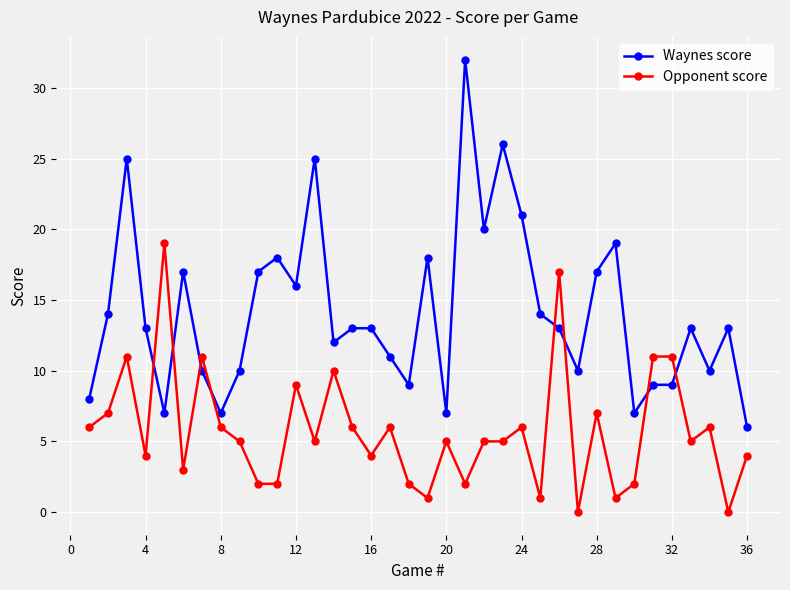

Which series has the largest total across all categories?

Waynes score